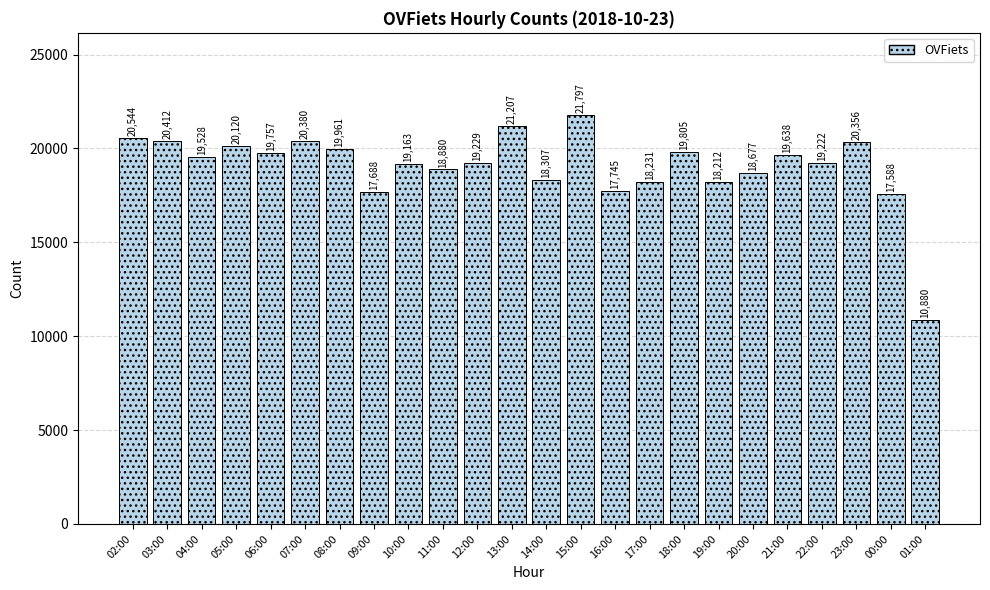

Reading left to right, transcribe all the data shown in this chart.

02:00=20544	03:00=20412	04:00=19528	05:00=20120	06:00=19757	07:00=20380	08:00=19961	09:00=17688	10:00=19163	11:00=18880	12:00=19229	13:00=21207	14:00=18307	15:00=21797	16:00=17745	17:00=18231	18:00=19805	19:00=18212	20:00=18677	21:00=19638	22:00=19222	23:00=20356	00:00=17588	01:00=10880